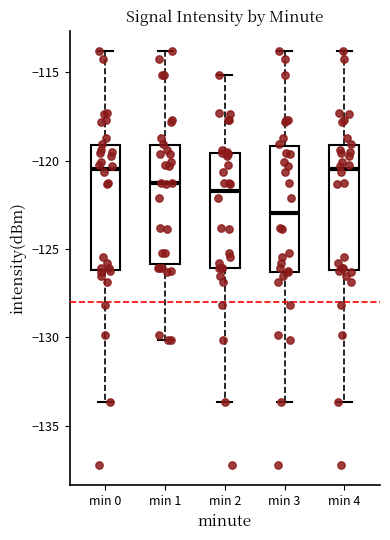

Reading left to right, transcribe this box plot: for each box, give where its median line is, the range the box spans, and where its two whiskers end, as read against the y-axis. The values are not printed on the chart, so give them approximately, as read against the axis.

min 0: median -120.5, box -126.0 to -119.0, whiskers -133.5 to -114.0
min 1: median -121.5, box -126.0 to -119.0, whiskers -130.0 to -114.0
min 2: median -121.5, box -126.0 to -119.5, whiskers -133.5 to -115.0
min 3: median -123.0, box -126.5 to -119.0, whiskers -133.5 to -114.0
min 4: median -120.5, box -126.0 to -119.0, whiskers -133.5 to -114.0